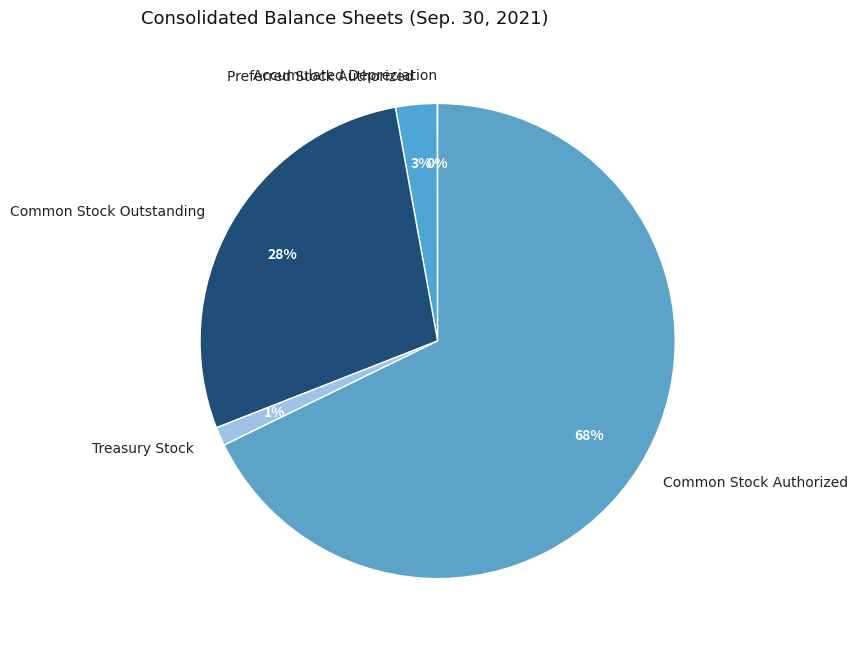

To the nearest percent, what is the combined percentage of Common Stock Authorized and Preferred Stock Authorized?

71%